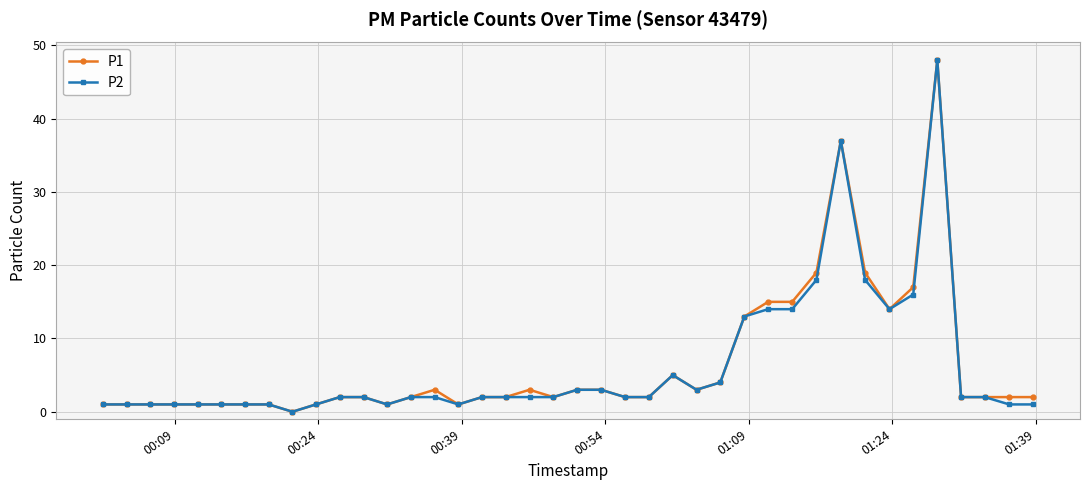

True or false: P2 has more than 0 points higher than both neighbors.

True